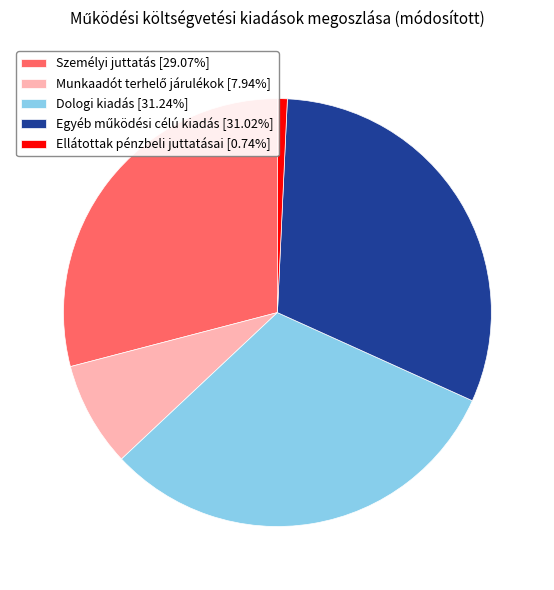

Does Ellátottak pénzbeli juttatásai [0.74%] represent more than half of the total?

No